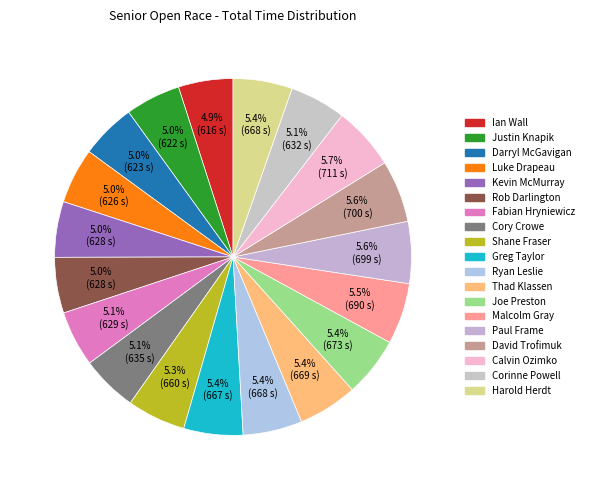

What is the total percentage of Paul Frame and Rob Darlington?

10.7%